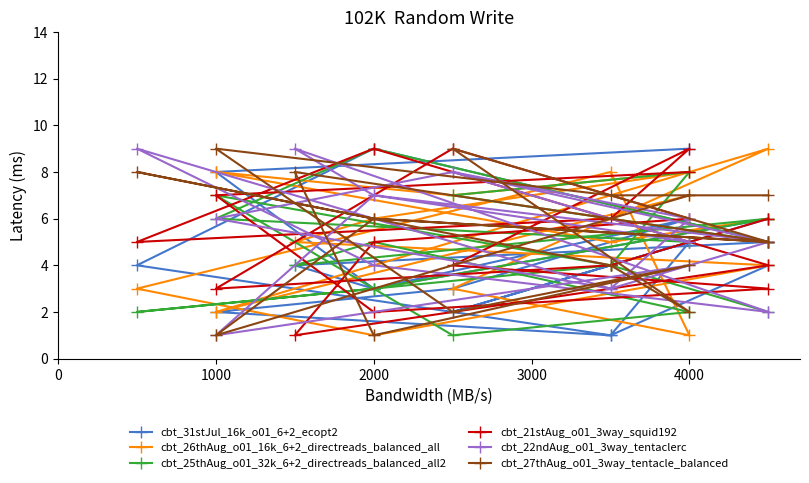

Which series has the widest spread of values?

cbt_31stJul_16k_o01_6+2_ecopt2